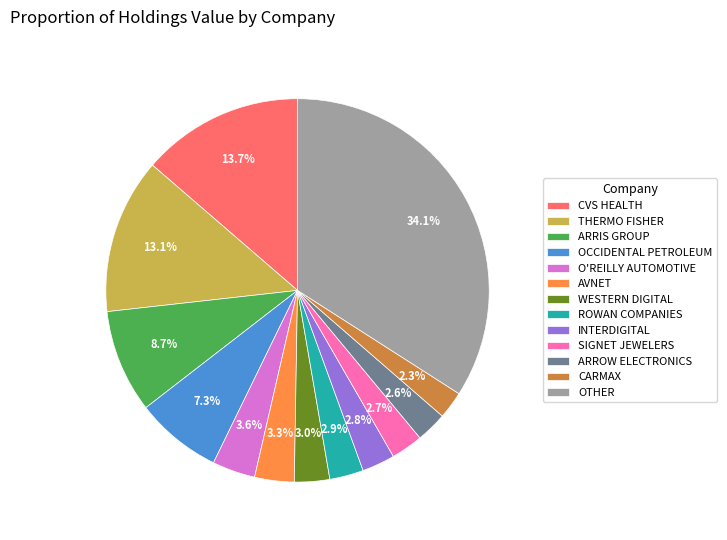

To the nearest percent, what percentage of the pie is THERMO FISHER?

13%